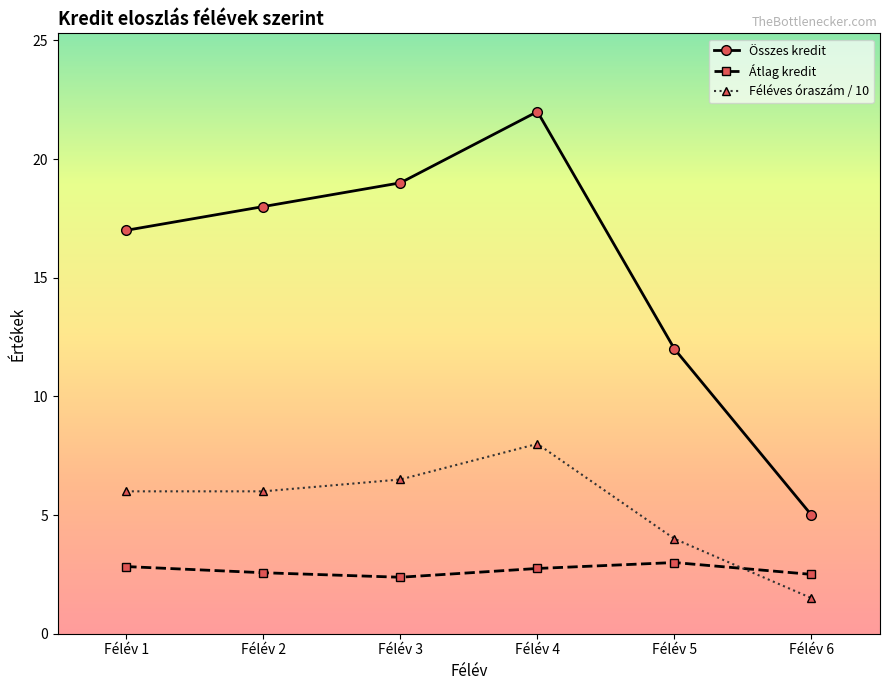

True or false: Féléves óraszám / 10 has more than 0 interior local peaks.

True